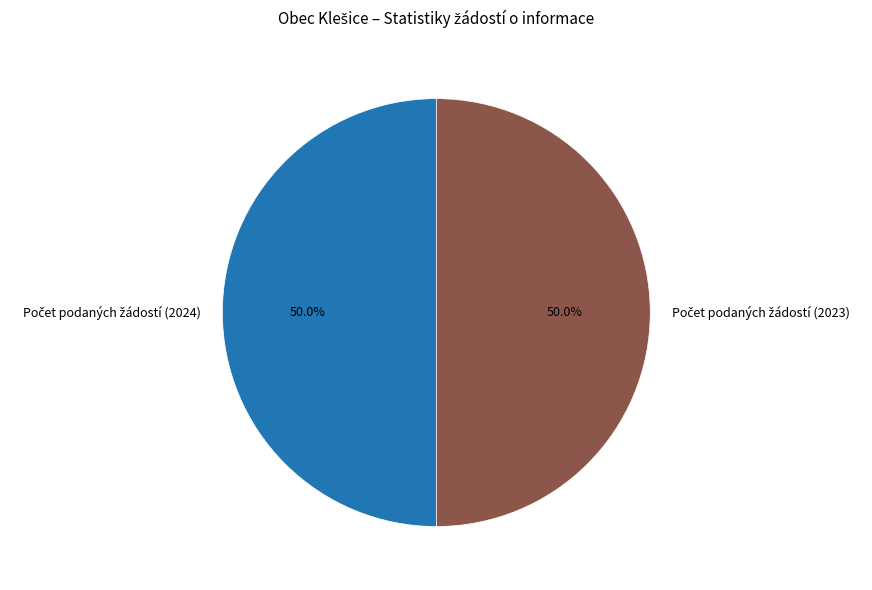

What portion of the pie excludes Počet podaných žádostí (2023)?

50.0%